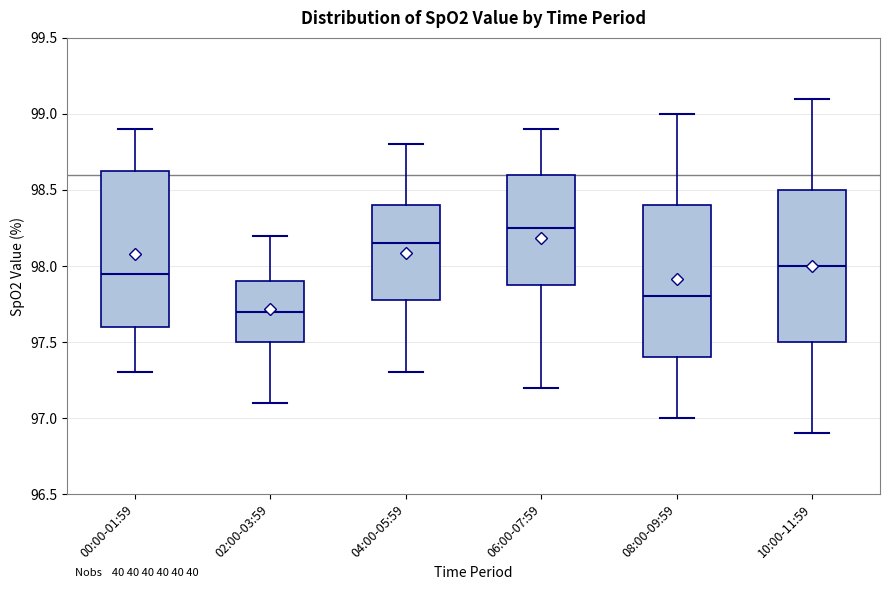

Where does the median line of the box for 02:00-03:59 sit on the y-axis? The values are not printed on the chart, so give them approximately, as read against the axis.

97.70